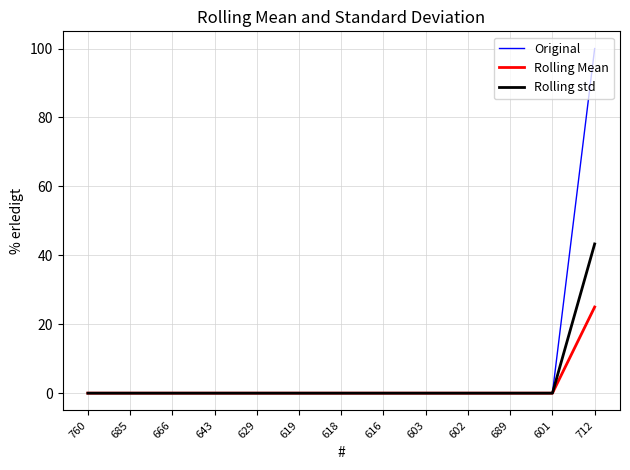

Is it true that Original equals -64.9 at 602?

False